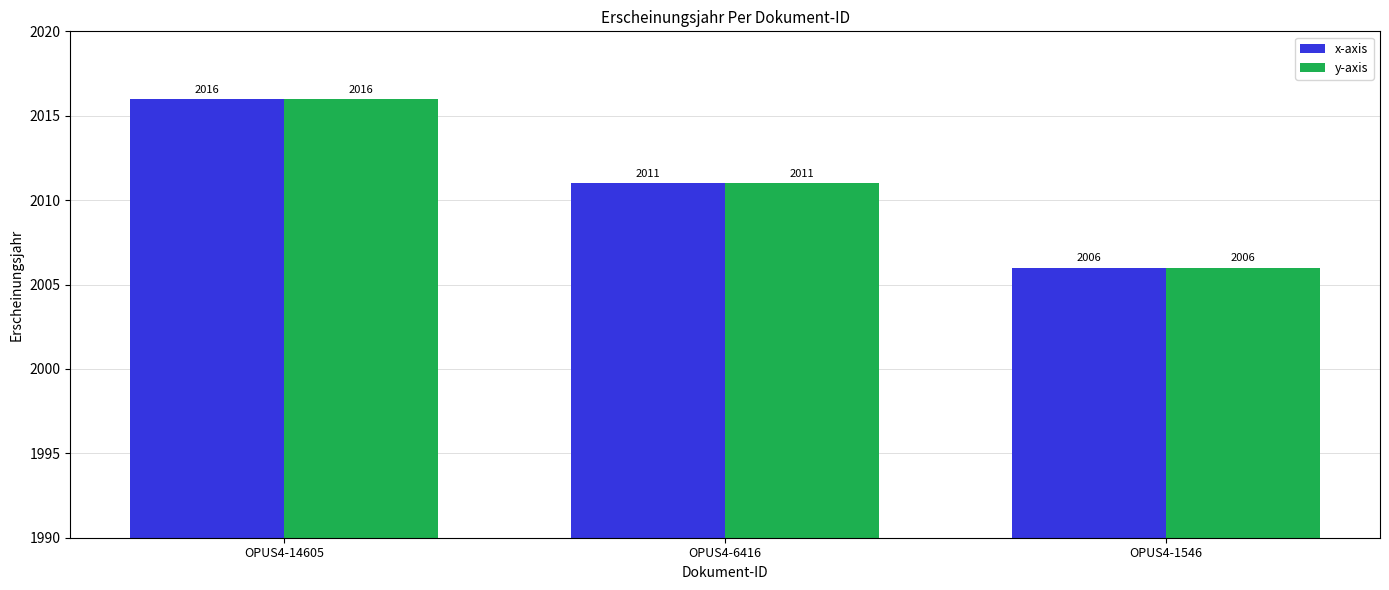

List the labels in order of y-axis value, smallest first.

OPUS4-1546, OPUS4-6416, OPUS4-14605